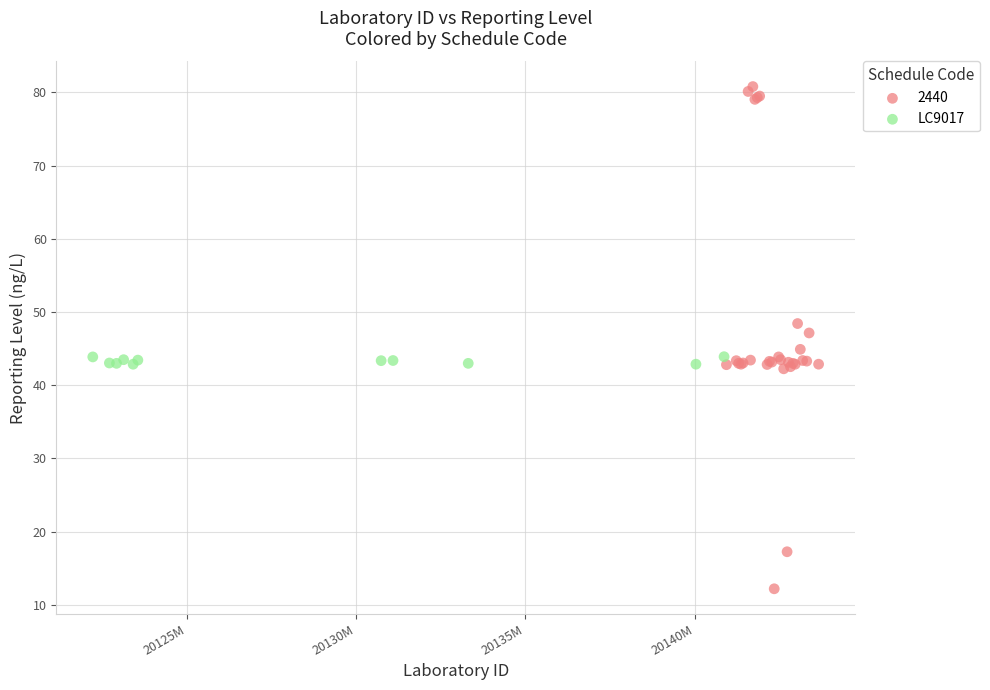

Which series reaches the maximum Y coordinate?

2440